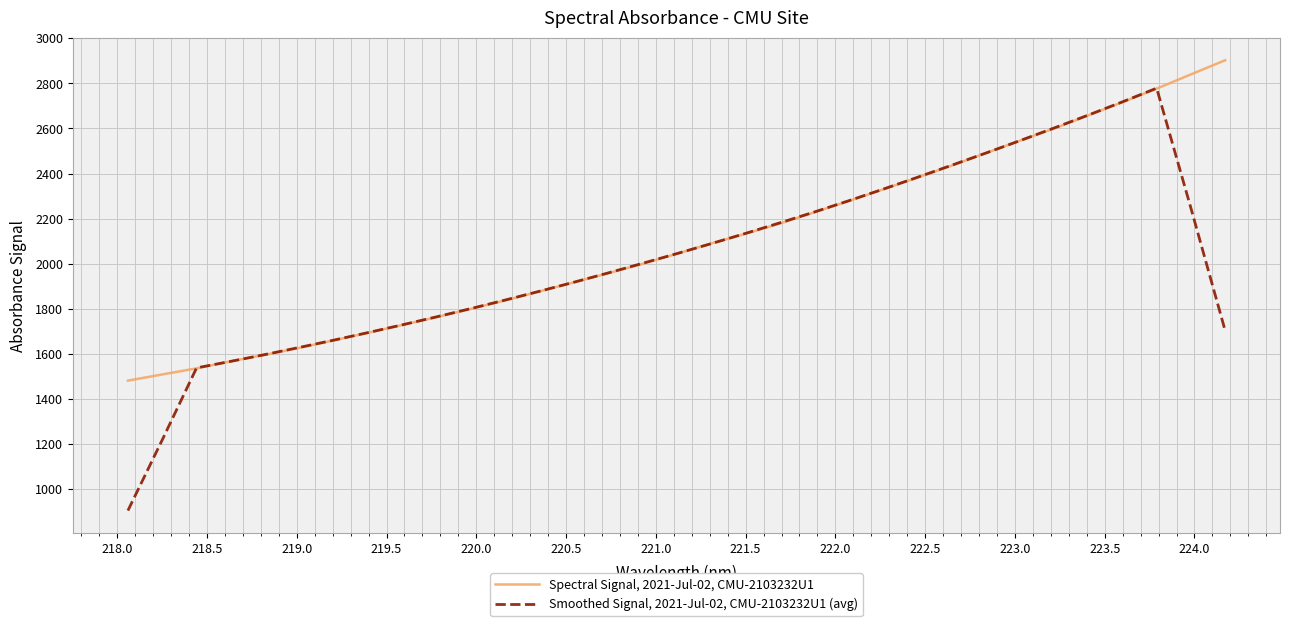

What is the maximum value for Spectral Signal, 2021-Jul-02, CMU-2103232U1?

2902.6